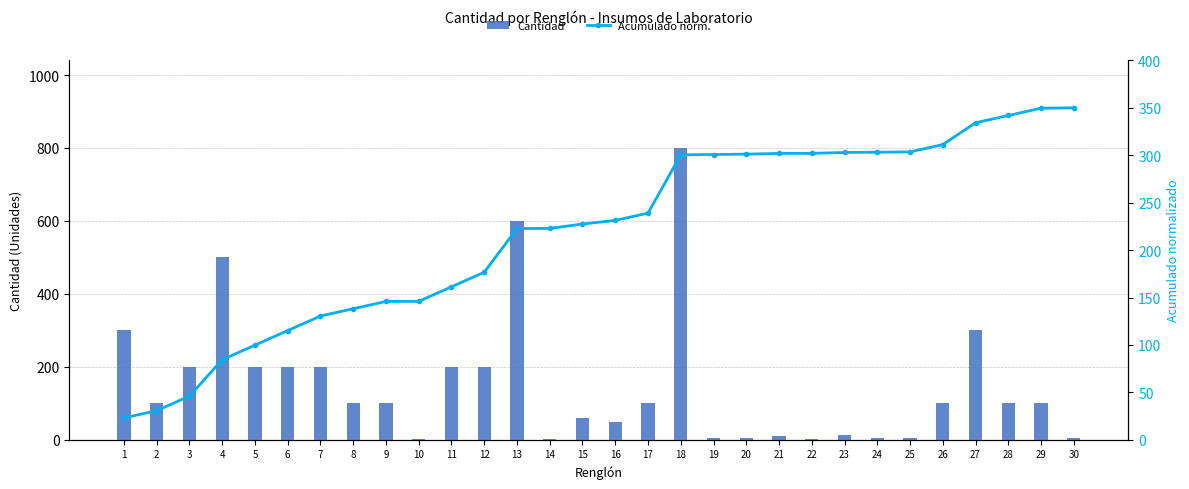

Which category has the highest value in the Cantidad series?

18